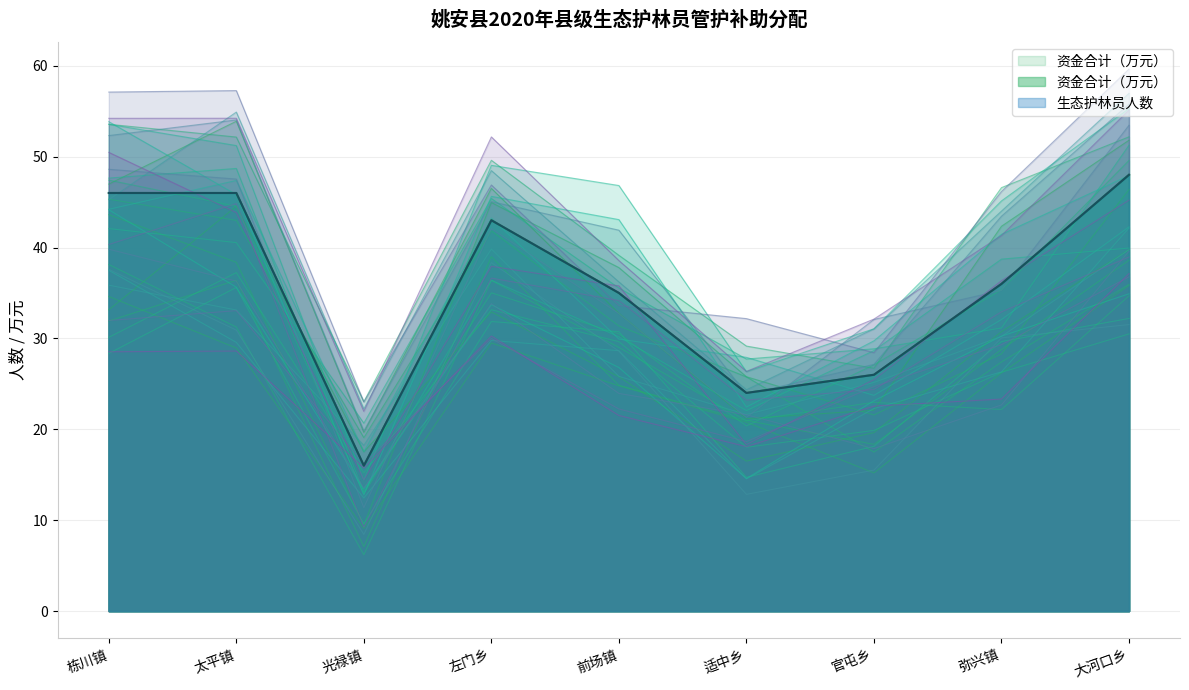

True or false: 生态护林员人数 and 资金合计（万元） intersect in this chart.

False